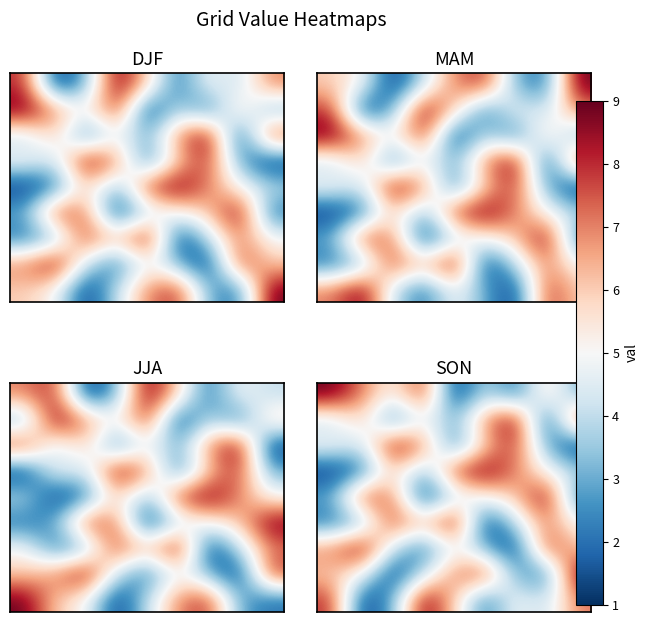

Count the row_1 values in the range 3 to 7.

5